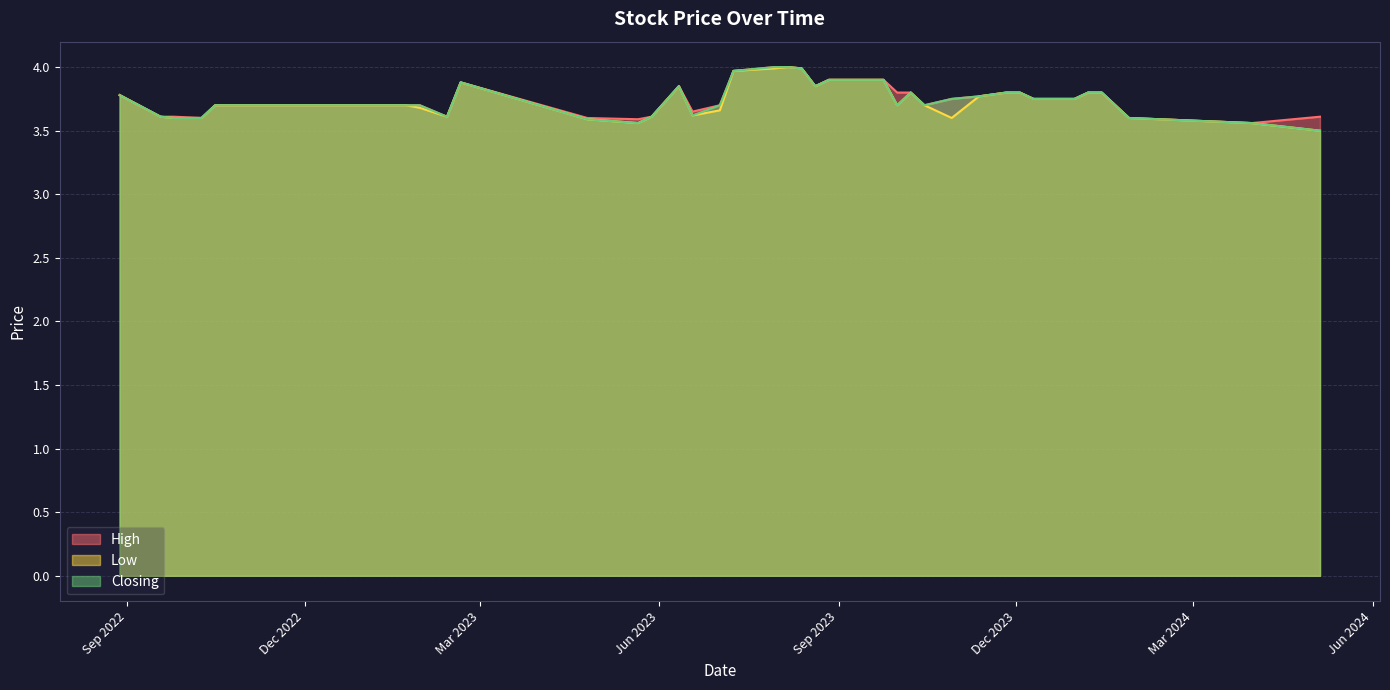

Rank the series at 31/12/2023 from highest to lowest value.

High, Low, Closing